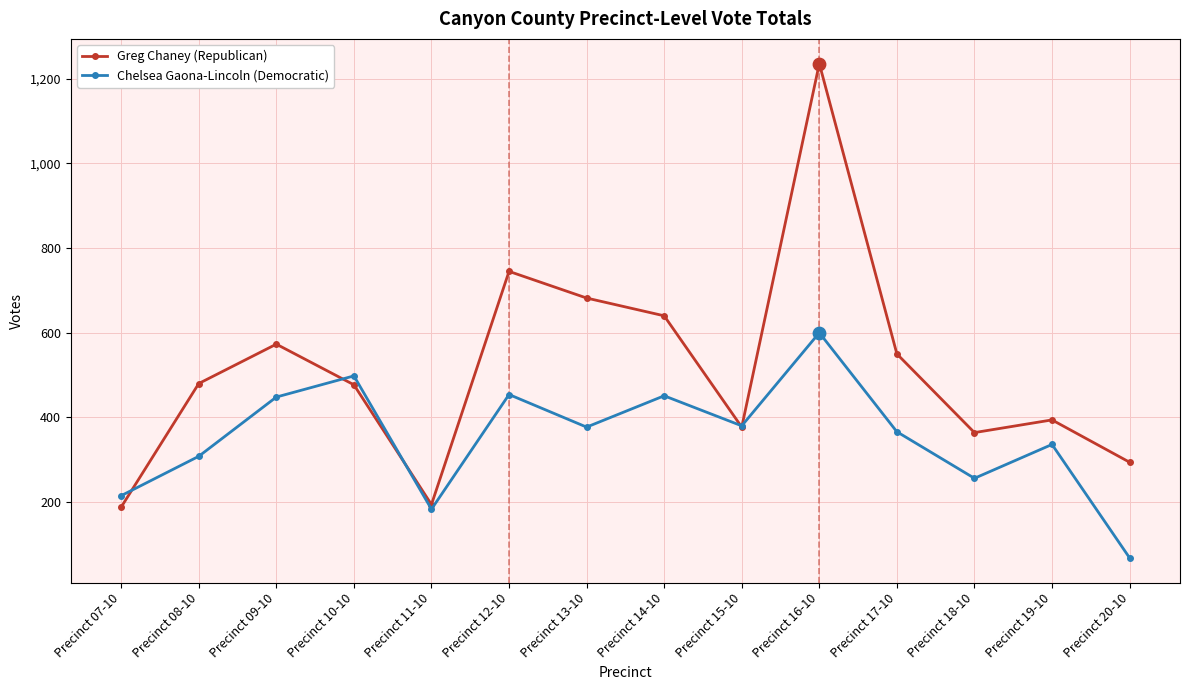

Between Precinct 07-10 and Precinct 18-10, which series saw the biggest shift?

Greg Chaney (Republican)